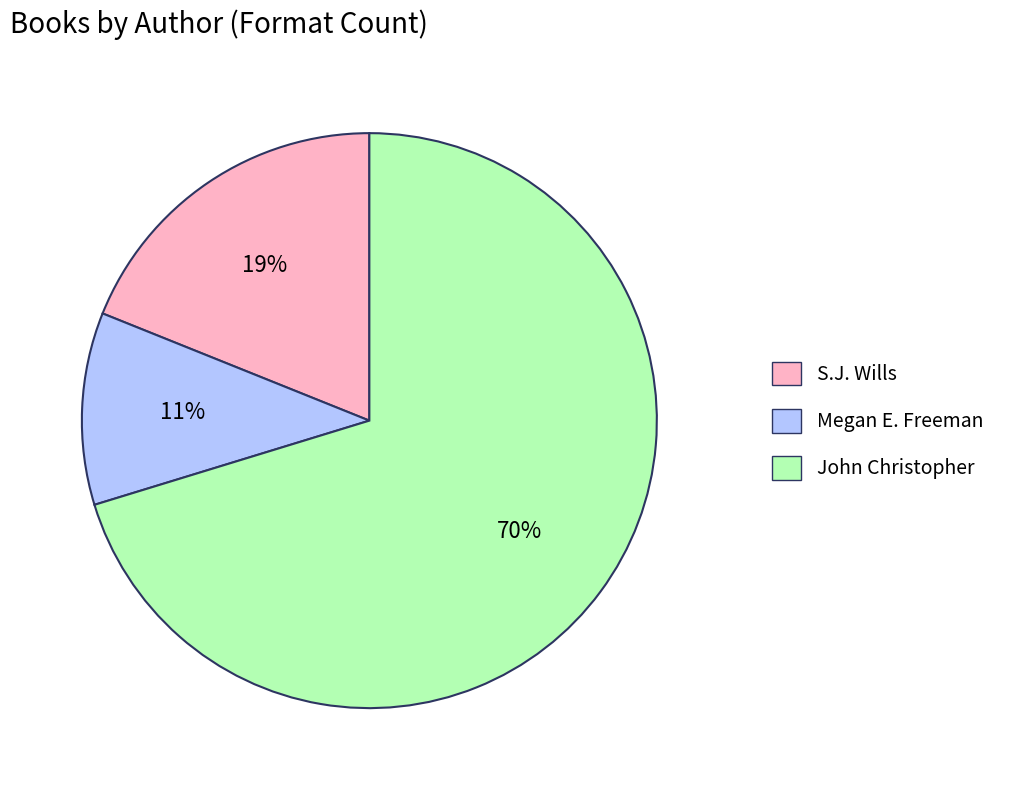

Is it true that Megan E. Freeman is 16% of the pie?

False